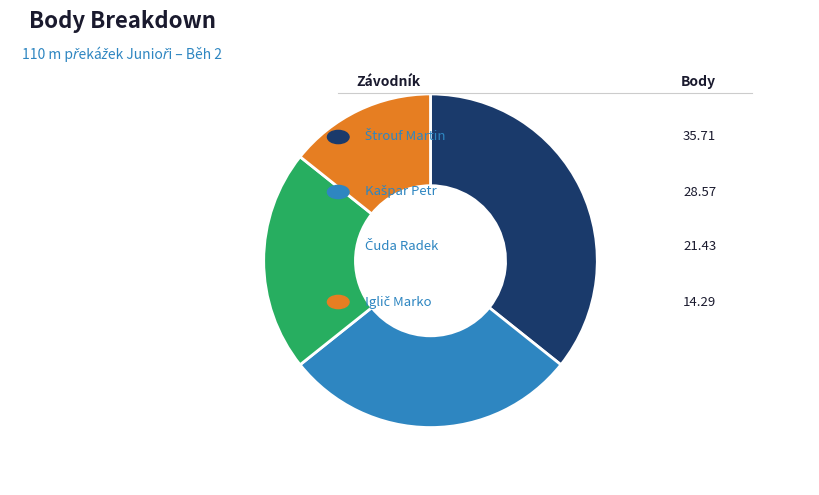

Is there any slice that represents more than half of the pie?

No